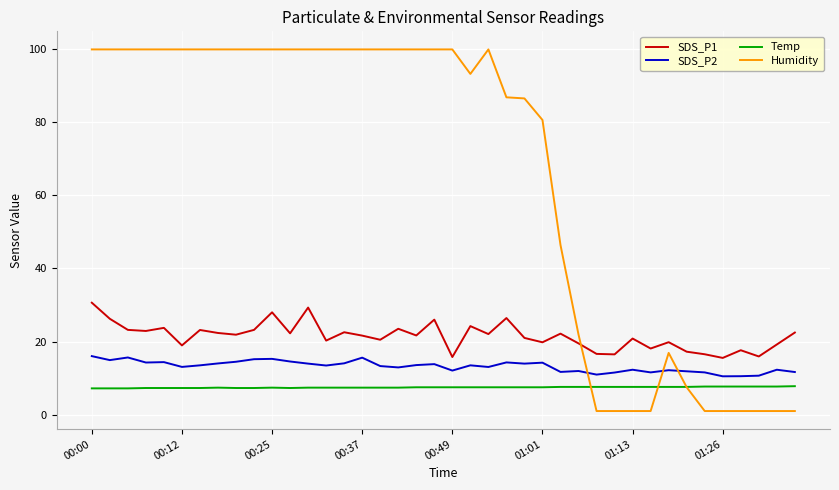

True or false: SDS_P1 and SDS_P2 cross at least once.

False